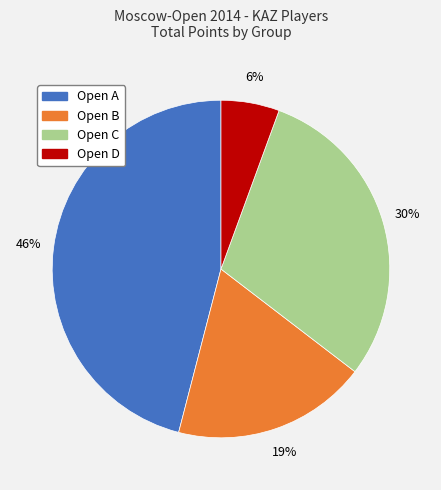

Does any single category account for the majority?

No